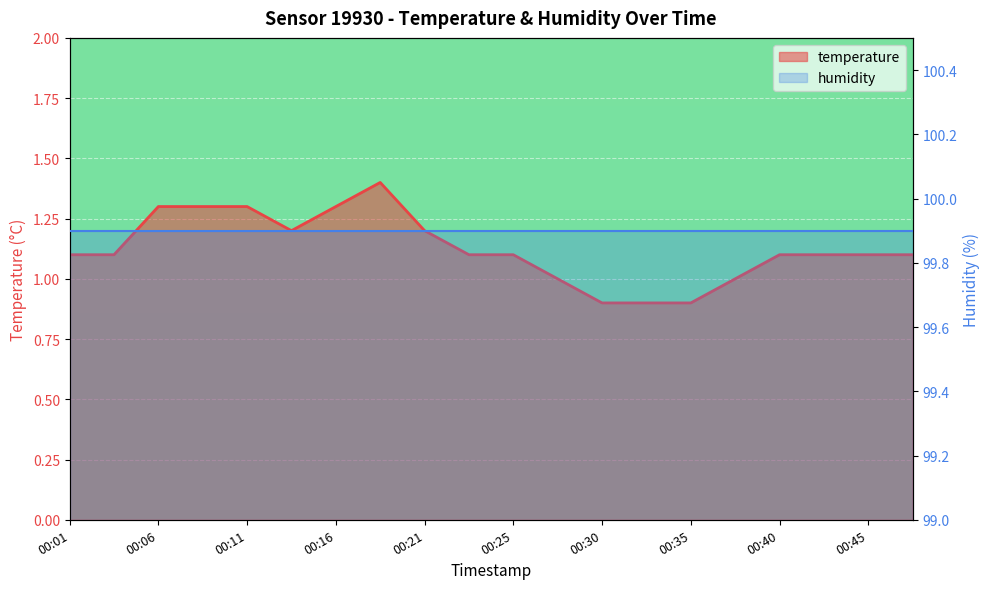

How many data points does each series have?

20